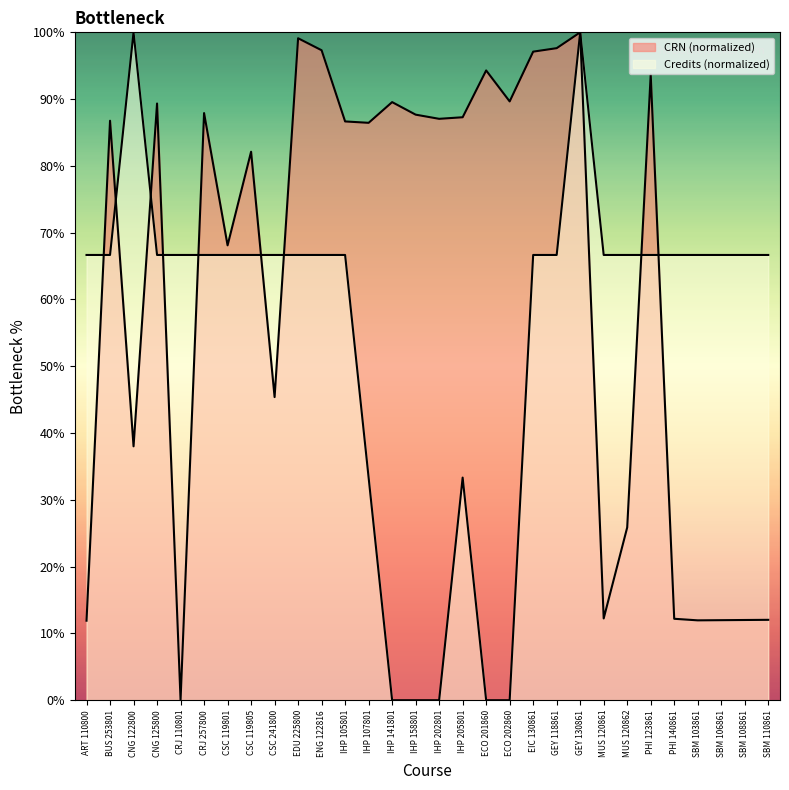

The value of CRN at SBM 103861 is 16.7. True or false?

False